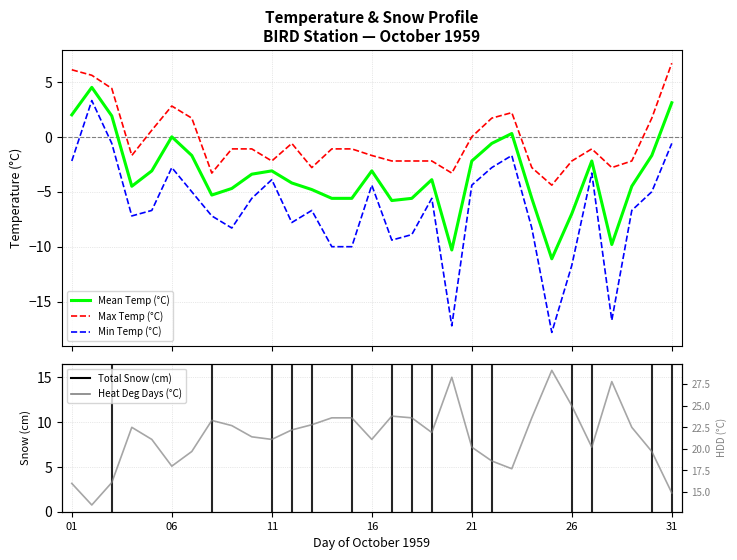

What is the lowest value of the Mean Temp (°C) series?

-11.1